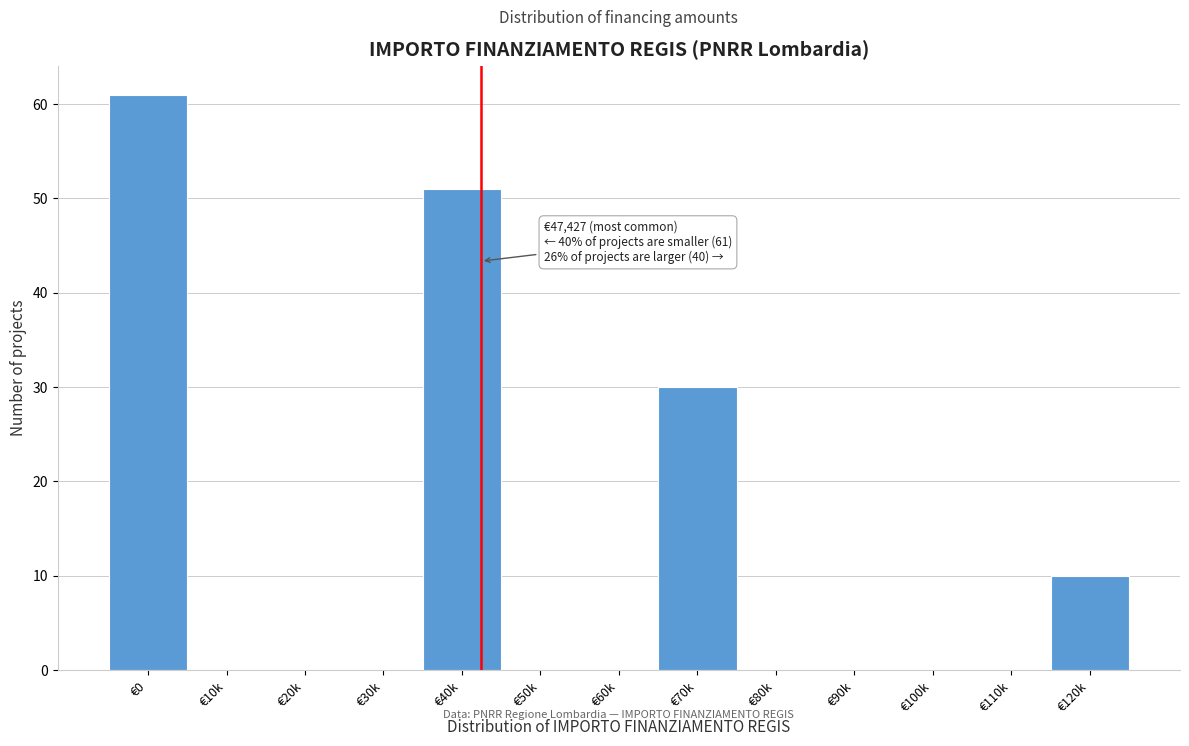

Reading left to right, transcribe all the data shown in this chart.

€0=61	€10k=0	€20k=0	€30k=0	€40k=51	€50k=0	€60k=0	€70k=30	€80k=0	€90k=0	€100k=0	€110k=0	€120k=10